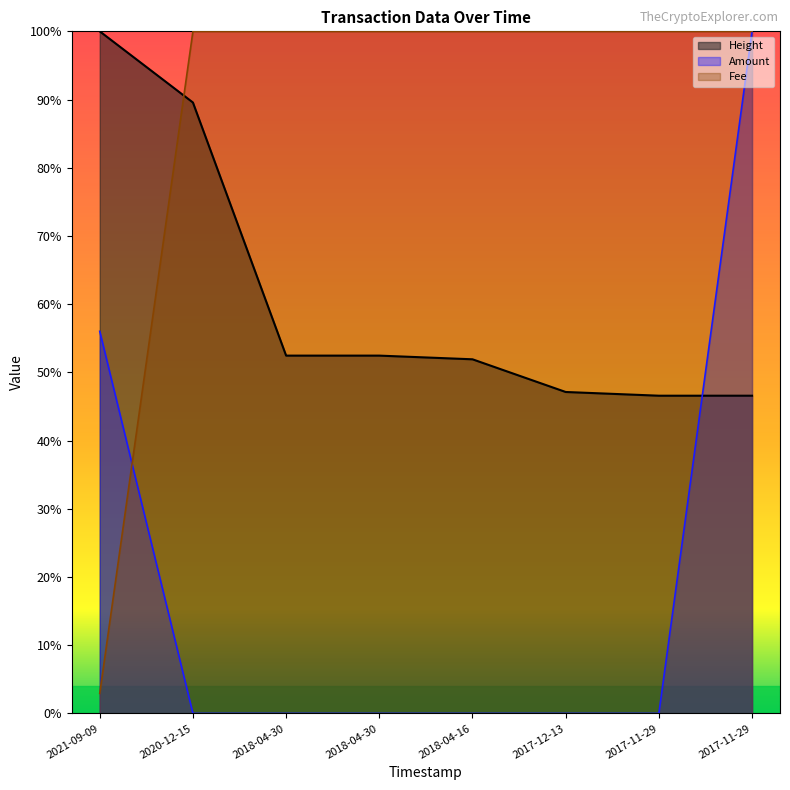

List the series in order of their overall mean, lowest first.

Amount, Height, Fee